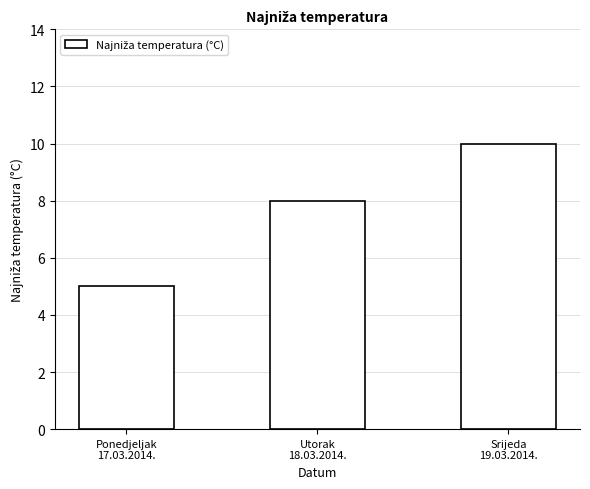

What is the approximate value at Ponedjeljak
17.03.2014.?

5